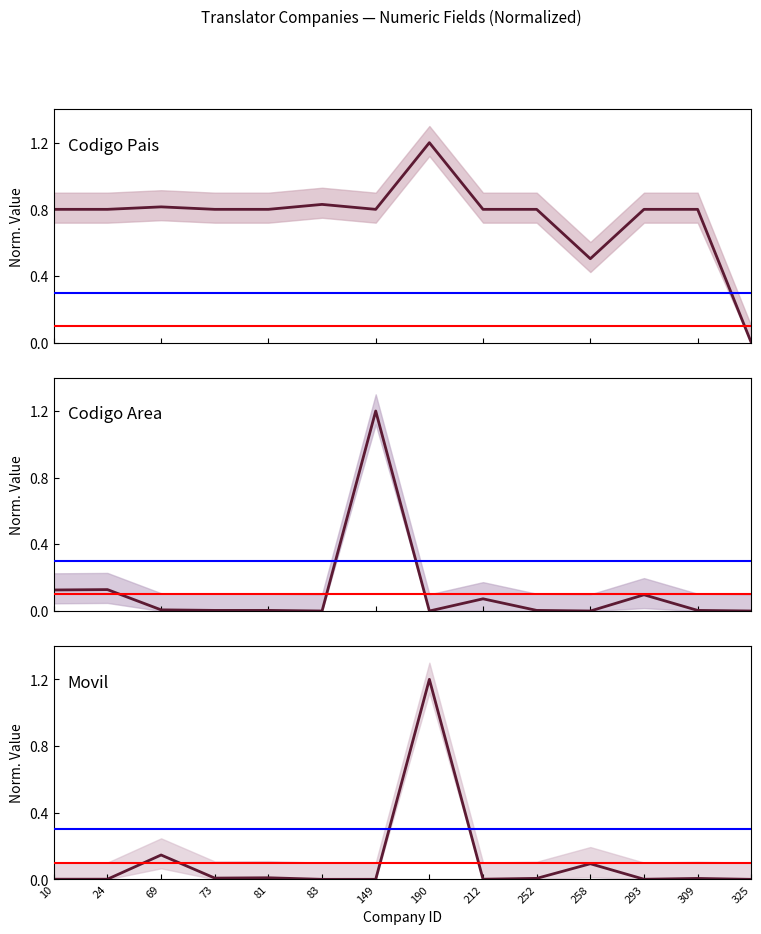

What are all the series names shown in the legend?

Codigo Pais, Codigo Area, Movil